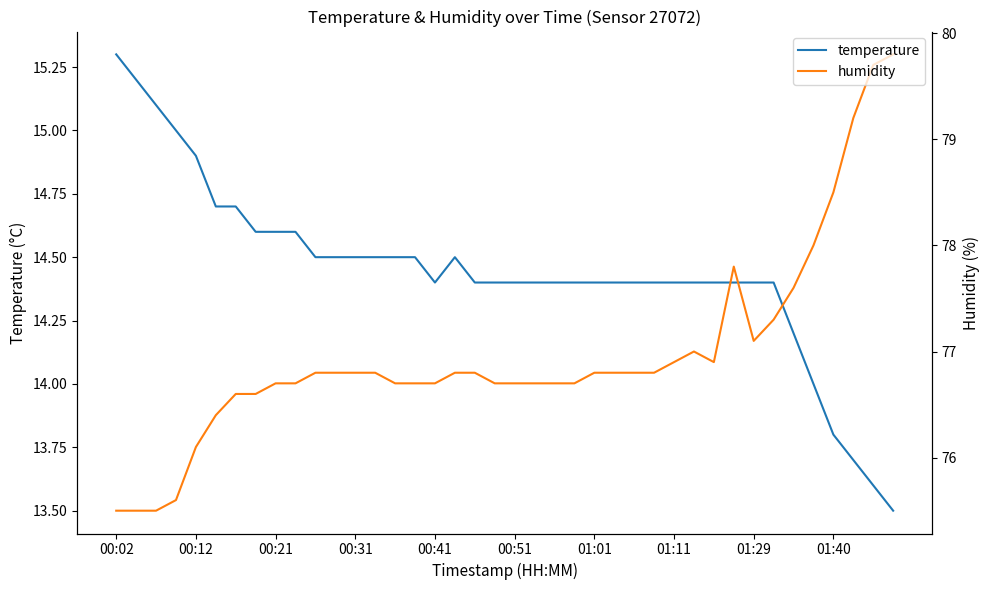

The humidity series shows 76.7 at 19. True or false?

True